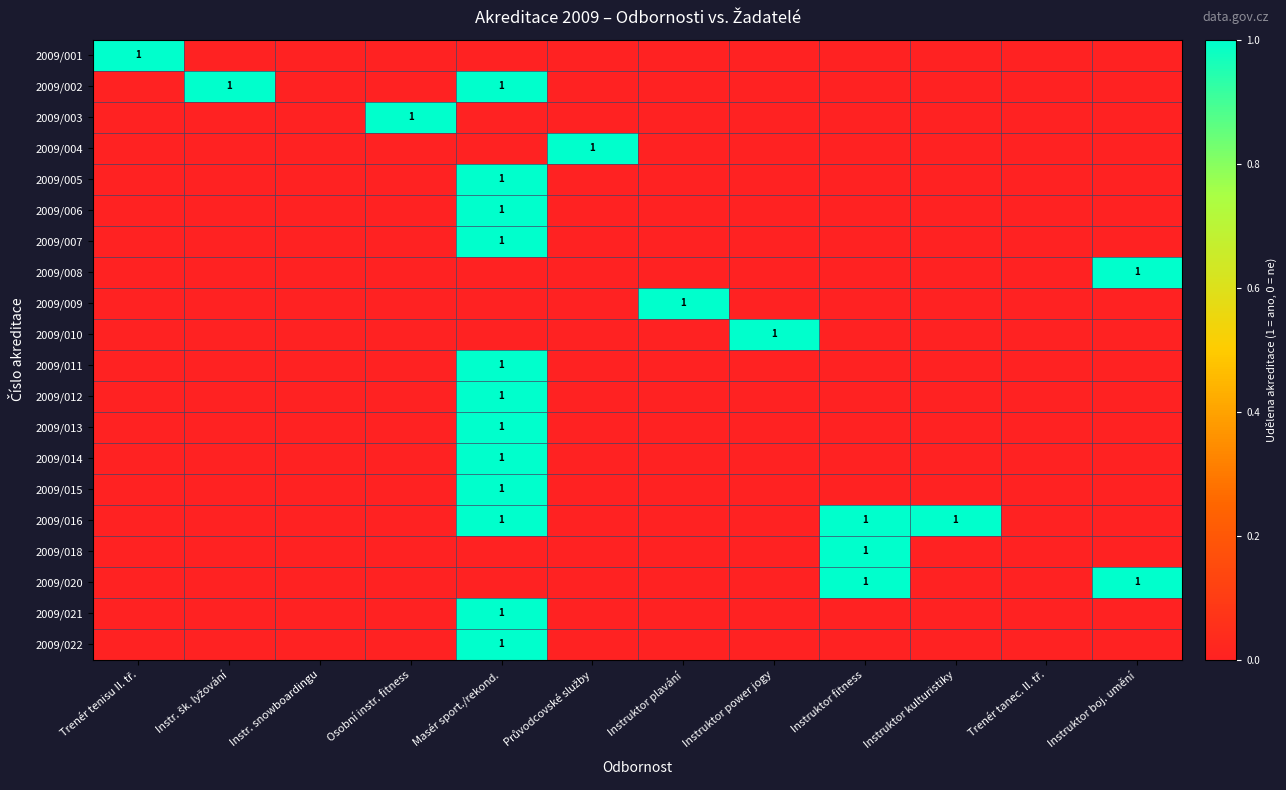

Is it true that 2009/021 equals 0 at Instr. šk. lyžování?

True